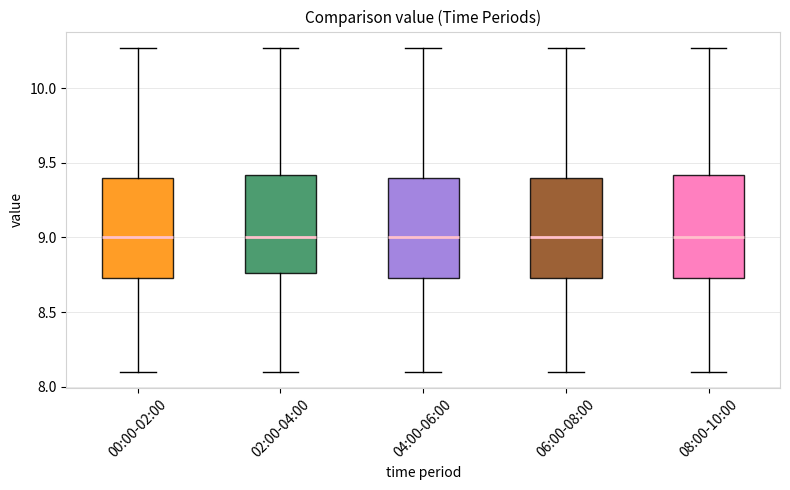

Reading left to right, read every box against the y-axis: the position of its median line, the range the box covers, and the ends of its whiskers. The values are not printed on the chart, so give them approximately, as read against the axis.

00:00-02:00: median 9.00, box 8.75 to 9.40, whiskers 8.10 to 10.25
02:00-04:00: median 9.00, box 8.75 to 9.40, whiskers 8.10 to 10.25
04:00-06:00: median 9.00, box 8.75 to 9.40, whiskers 8.10 to 10.25
06:00-08:00: median 9.00, box 8.75 to 9.40, whiskers 8.10 to 10.25
08:00-10:00: median 9.00, box 8.75 to 9.40, whiskers 8.10 to 10.25